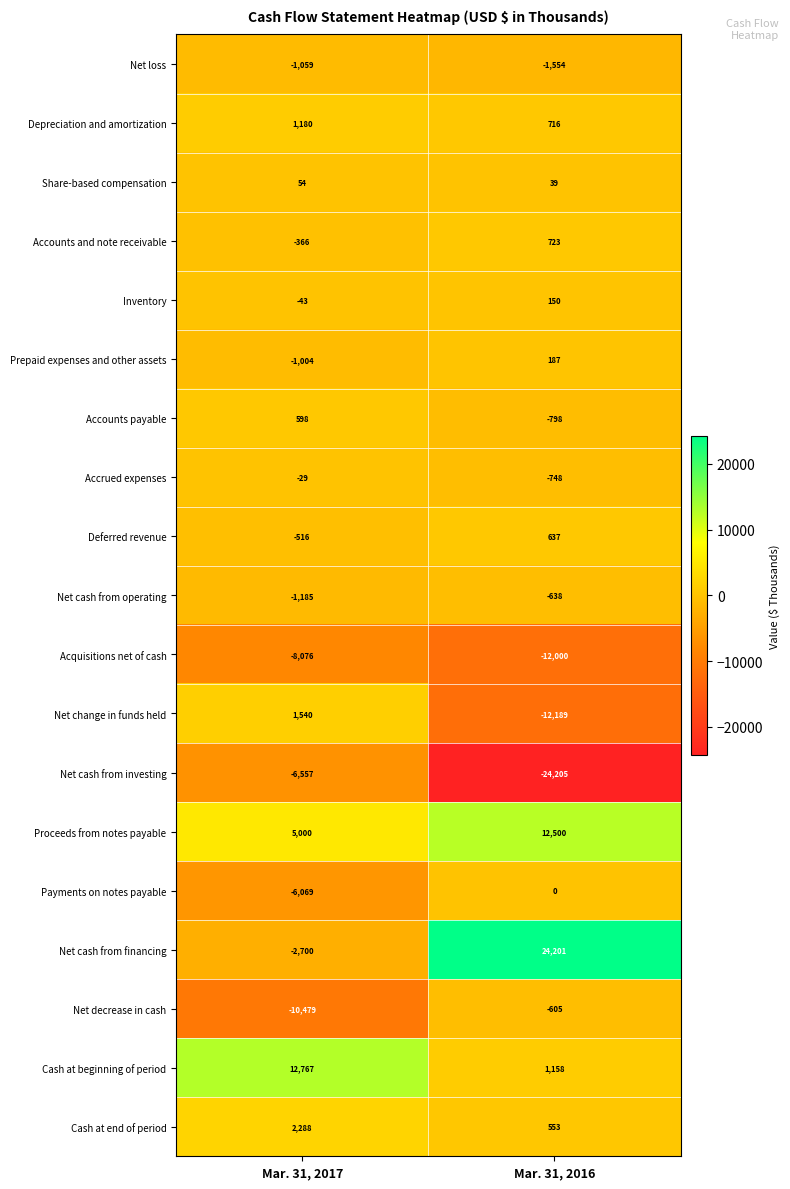

What is the difference between the Accrued expenses values at Mar. 31, 2016 and Mar. 31, 2017?

719